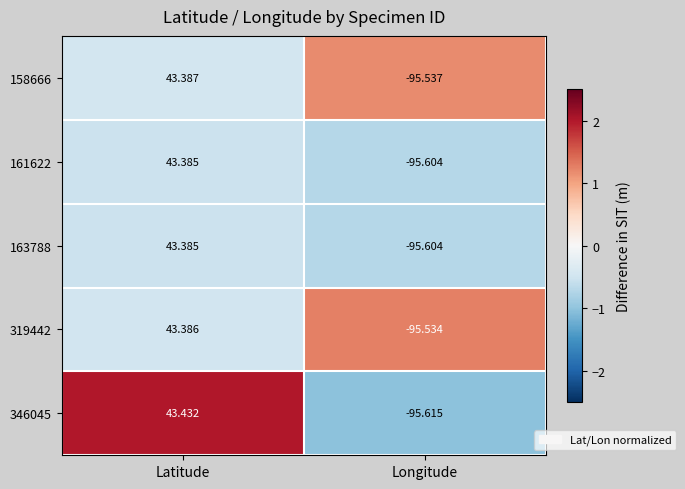

How many negative values does the 346045 series have?

1